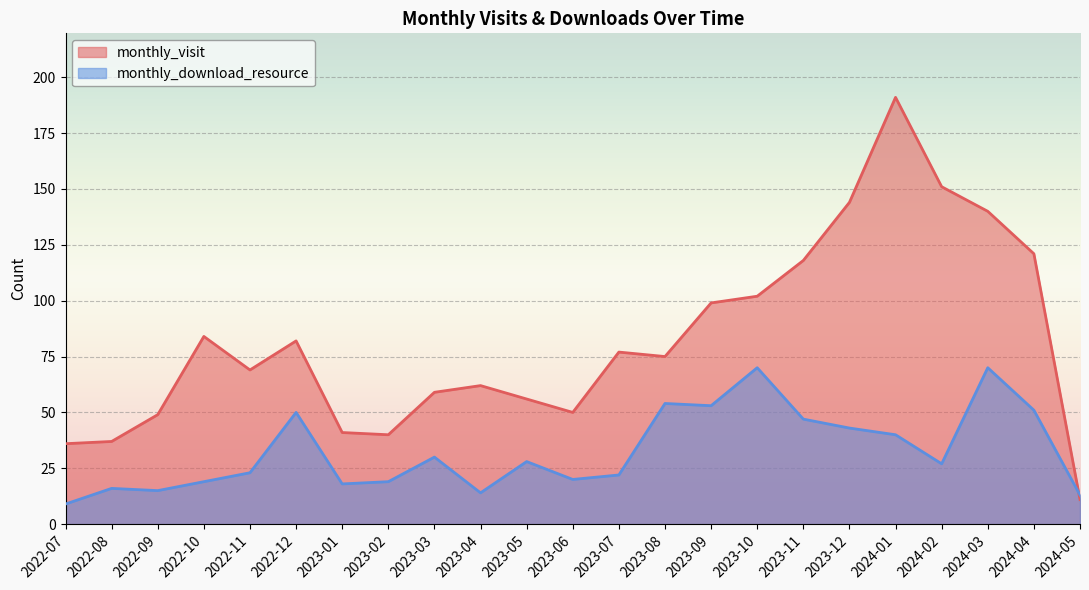

What is the difference between the highest and lowest values at 2022-12?

32